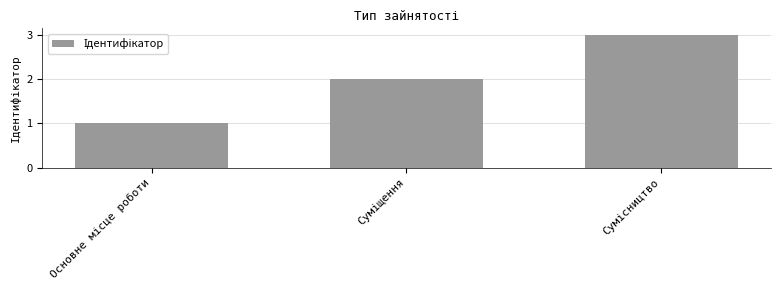

How many bars are there in total?

3